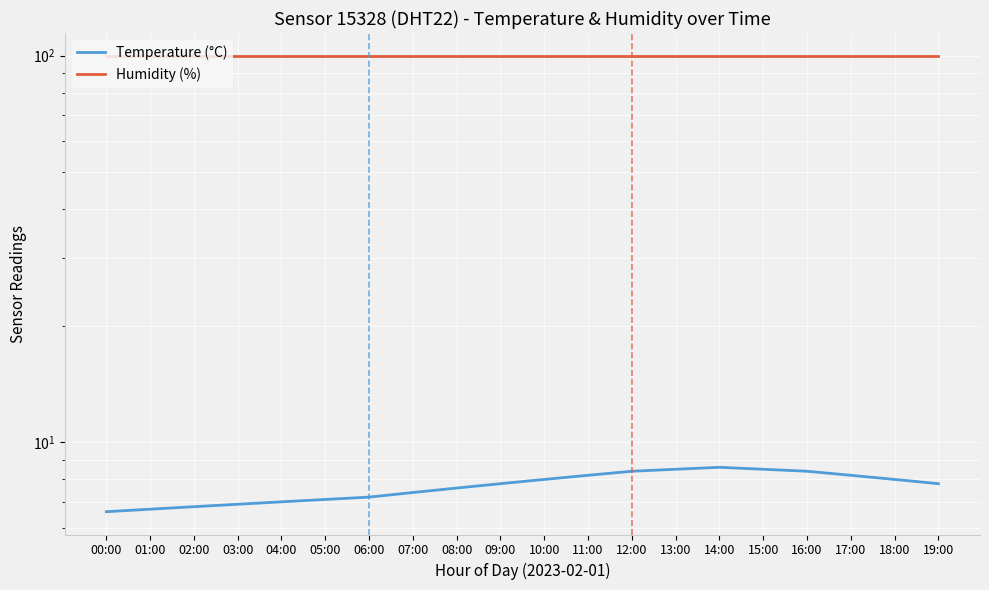

Reading left to right, extract all data points from this chart.

Temperature (°C): 6.6	6.7	6.8	6.9	7.0	7.1	7.2	7.4	7.6	7.8	8.0	8.2	8.4	8.5	8.6	8.5	8.4	8.2	8.0	7.8
Humidity (%): 99.9	99.9	99.9	99.9	99.9	99.9	99.9	99.9	99.9	99.9	99.9	99.9	99.9	99.9	99.9	99.9	99.9	99.9	99.9	99.9